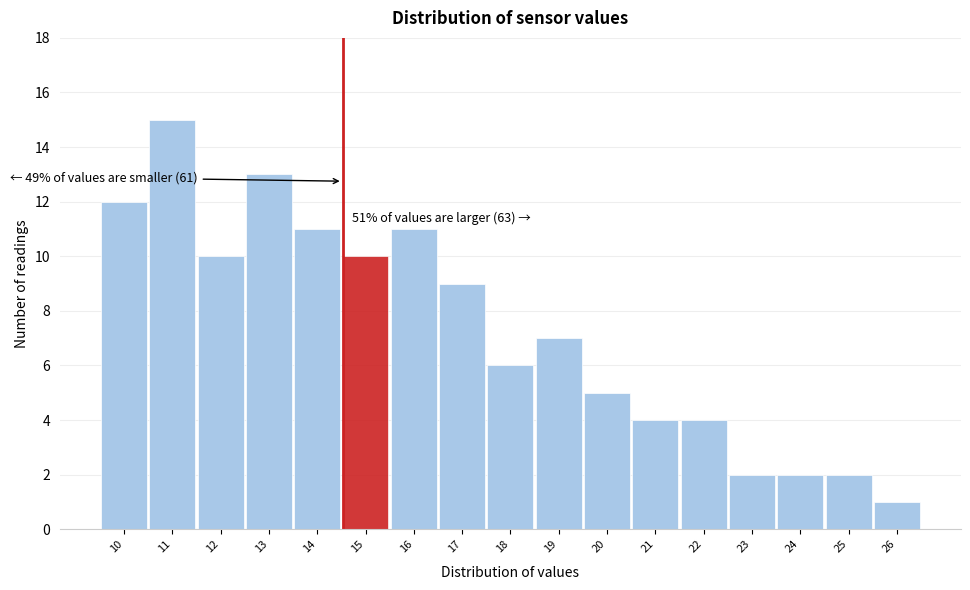

Reading right to left, extract all data points from this chart.

26=1	25=2	24=2	23=2	22=4	21=4	20=5	19=7	18=6	17=9	16=11	15=10	14=11	13=13	12=10	11=15	10=12